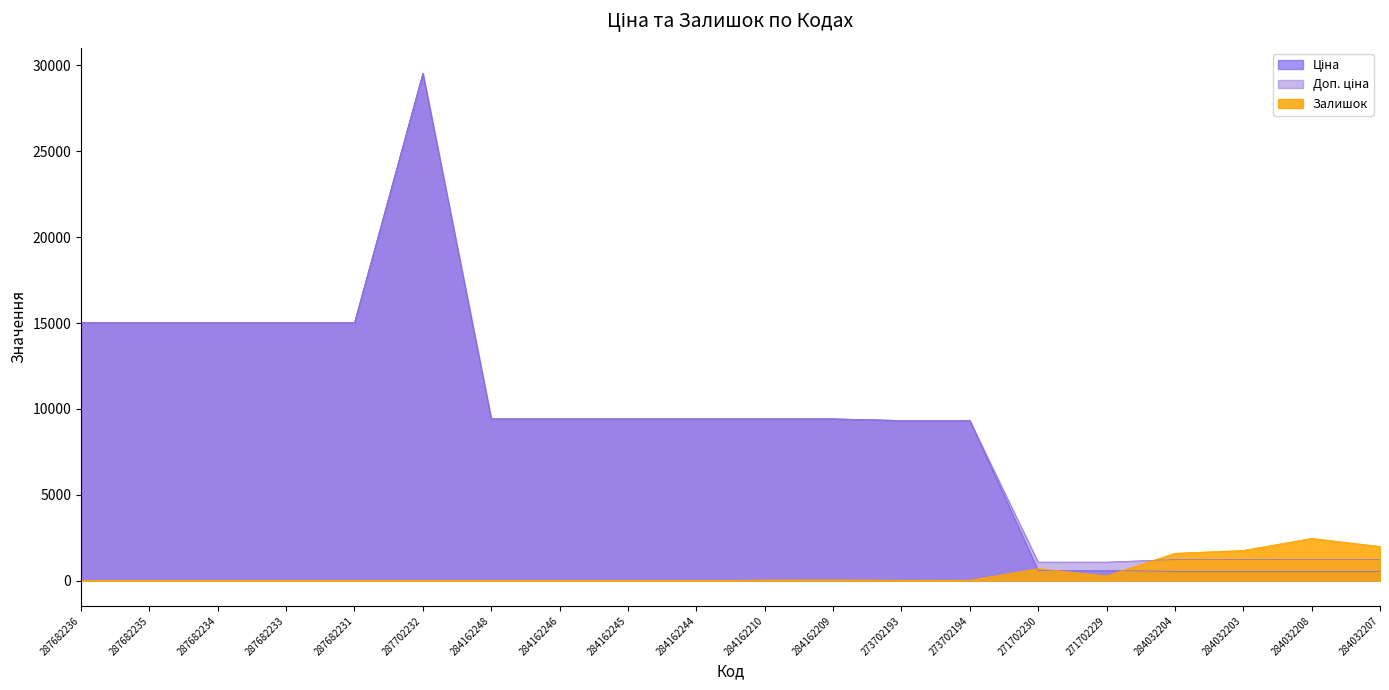

True or false: Доп. ціна has a value of 9416.9 at 284162246.

True